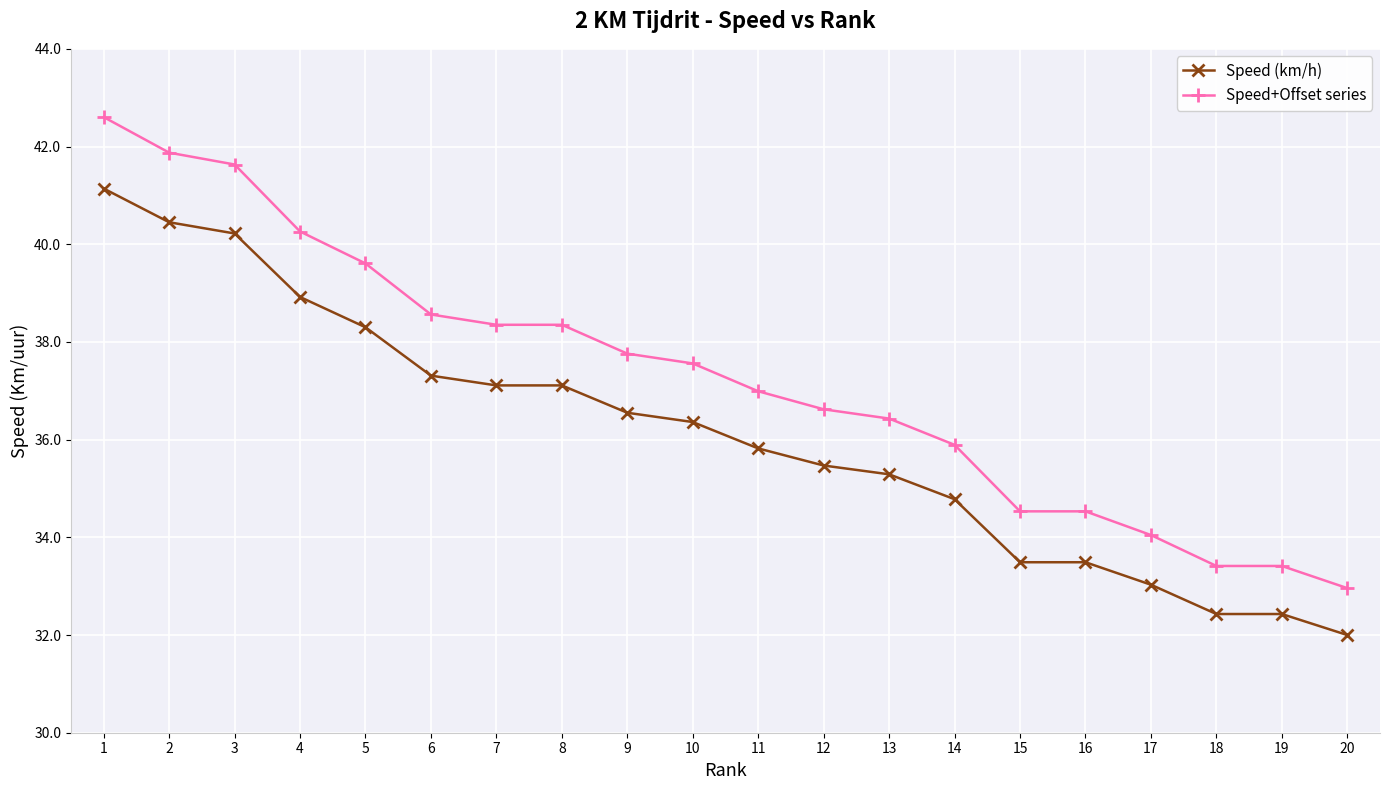

What is the difference between the second highest and minimum values in the Speed+Offset series series?

8.9